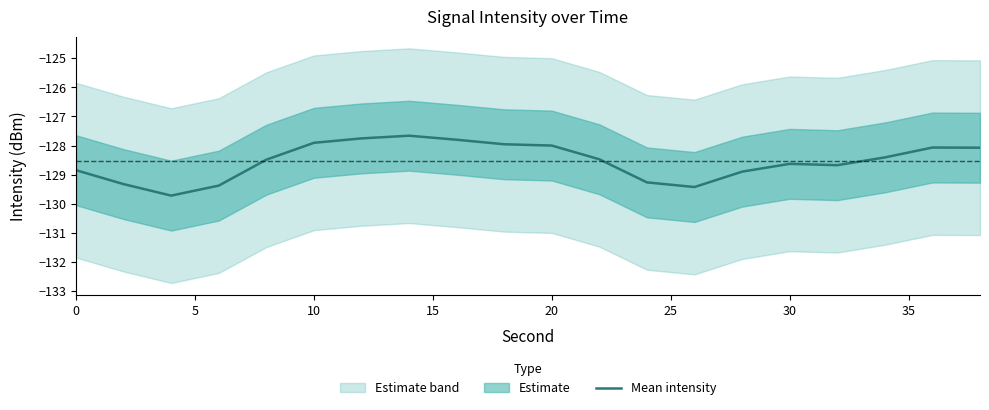

Reading left to right, list all the values displayed in this chart.

-128.8	-129.3	-129.7	-129.4	-128.5	-127.9	-127.8	-127.7	-127.8	-128.0	-128.0	-128.5	-129.3	-129.4	-128.9	-128.6	-128.7	-128.4	-128.1	-128.1